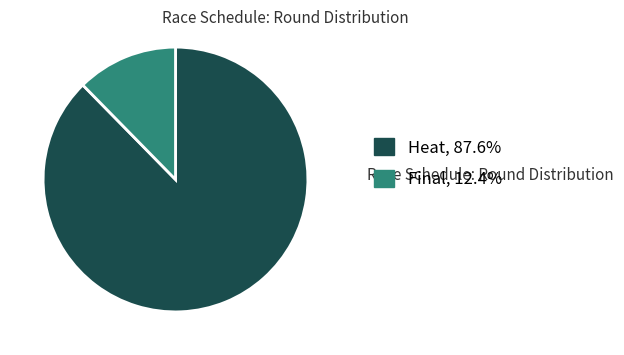

Do Final, 12.4% and Heat, 87.6% together represent more than half of the pie?

Yes